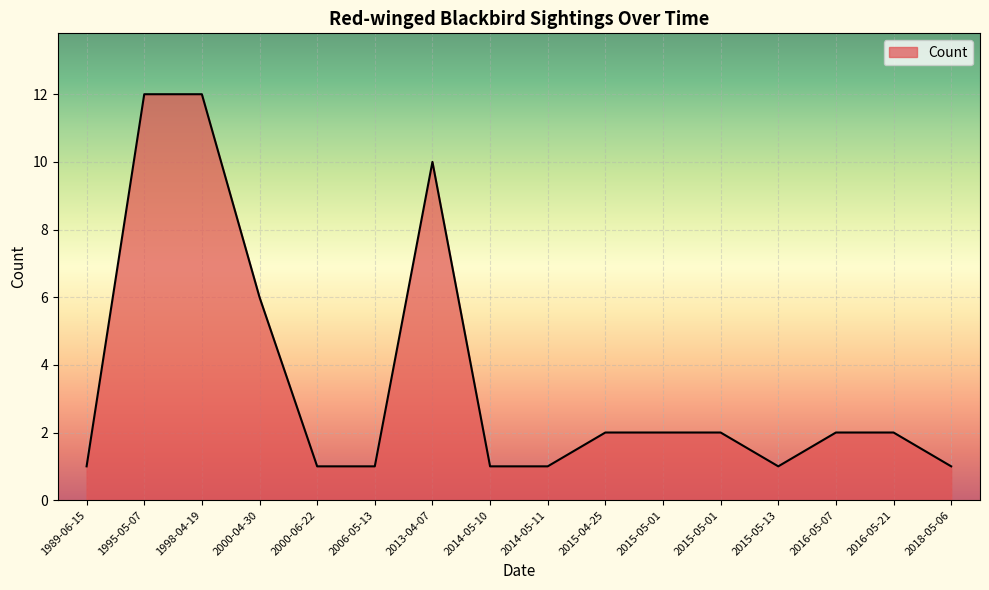

Is it true that the value at 2016-05-07 is 3?

False